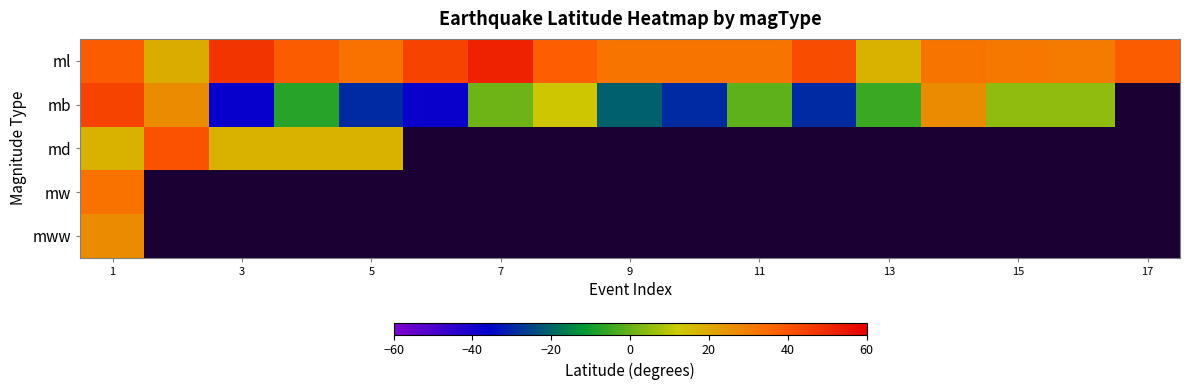

At how many categories does at least one series exceed -7?

17